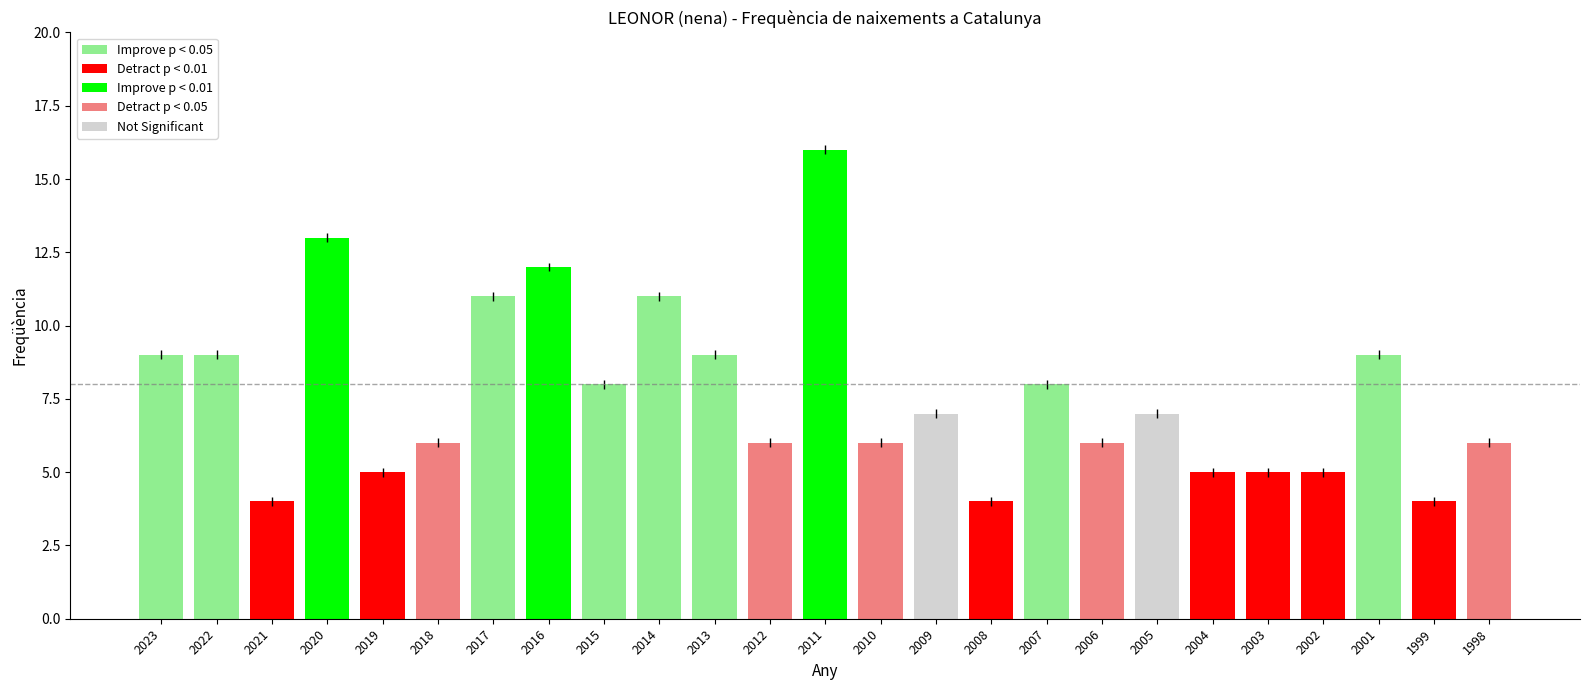

What is the ratio of the value at 2015 to the value at 2019?

1.6